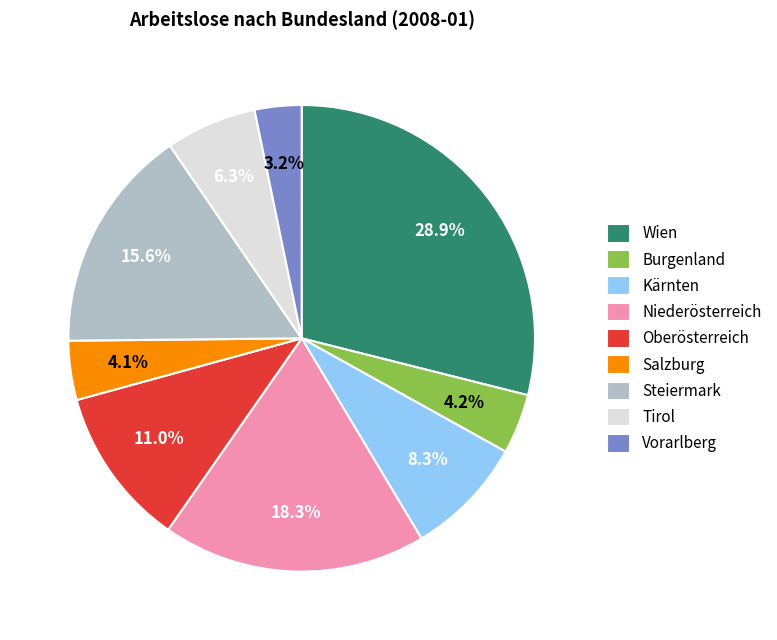

Which category has the biggest portion of the pie?

Wien